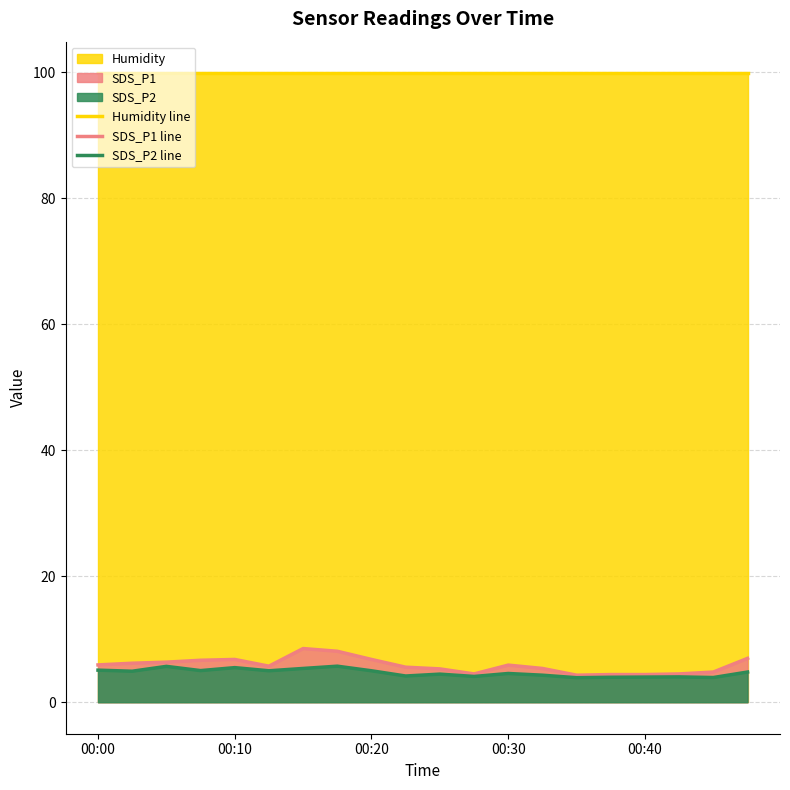

How many lines are shown in the chart?

3